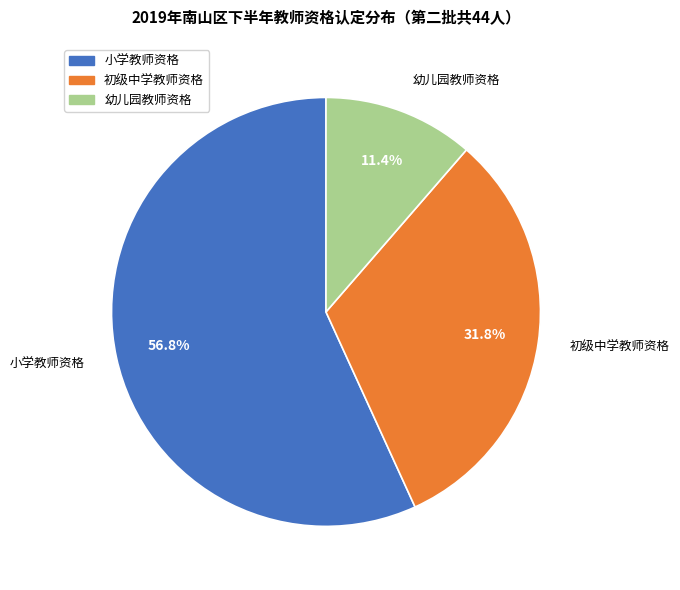

What is the ratio of the value at 幼儿园教师资格 to the value at 初级中学教师资格?

0.4